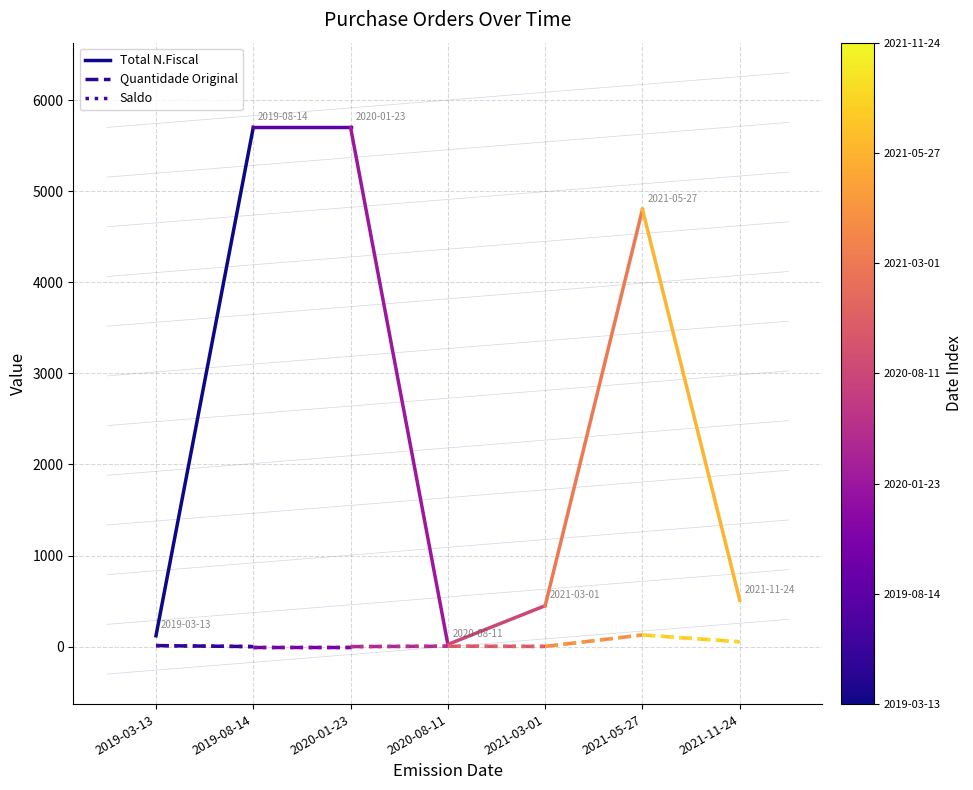

At how many categories does at least one series exceed 4983?

1